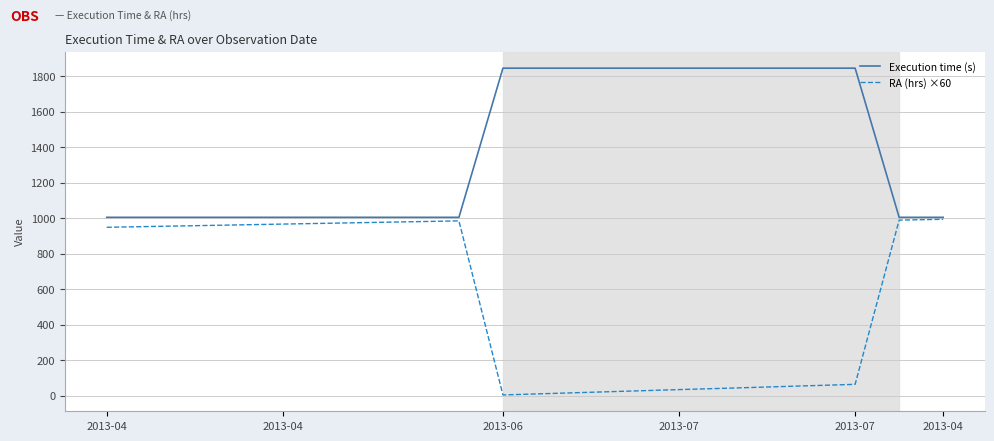

Which series has the widest spread of values?

RA (hrs) ×60